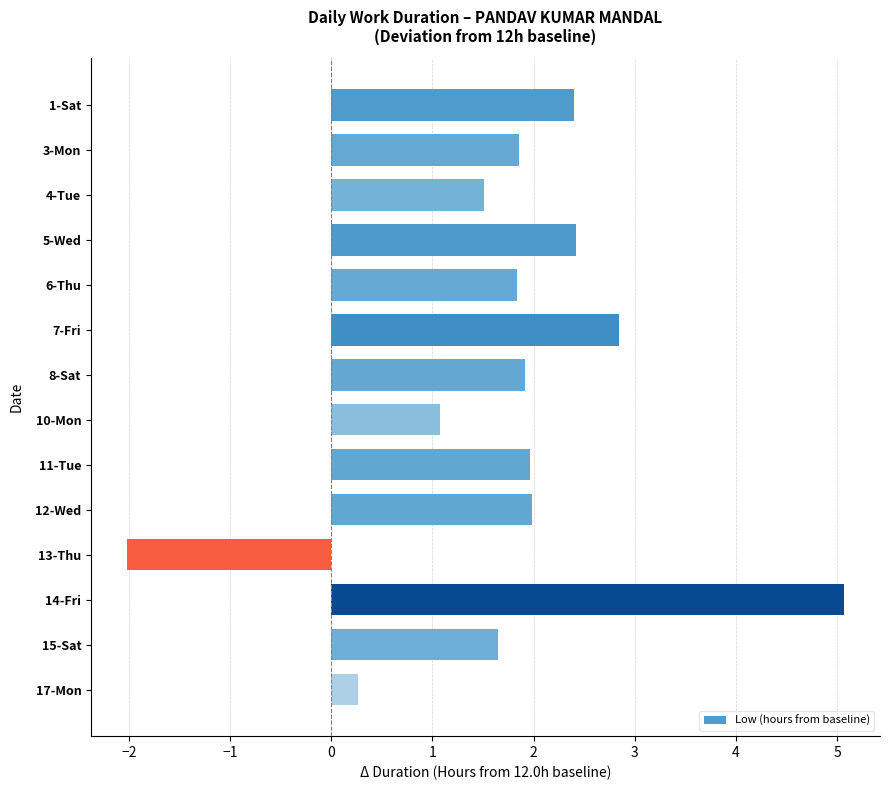

How many distinct data groups are displayed?

1